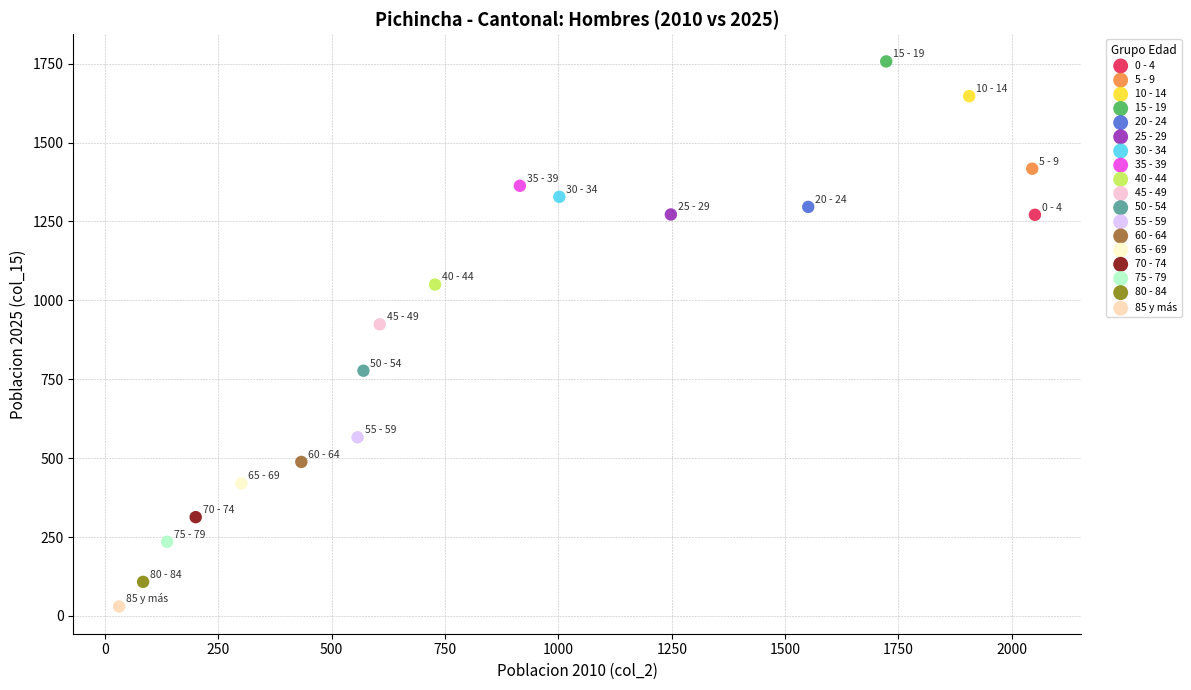

What are all the series names shown in the legend?

0 - 4, 5 - 9, 10 - 14, 15 - 19, 20 - 24, 25 - 29, 30 - 34, 35 - 39, 40 - 44, 45 - 49, 50 - 54, 55 - 59, 60 - 64, 65 - 69, 70 - 74, 75 - 79, 80 - 84, 85 y más